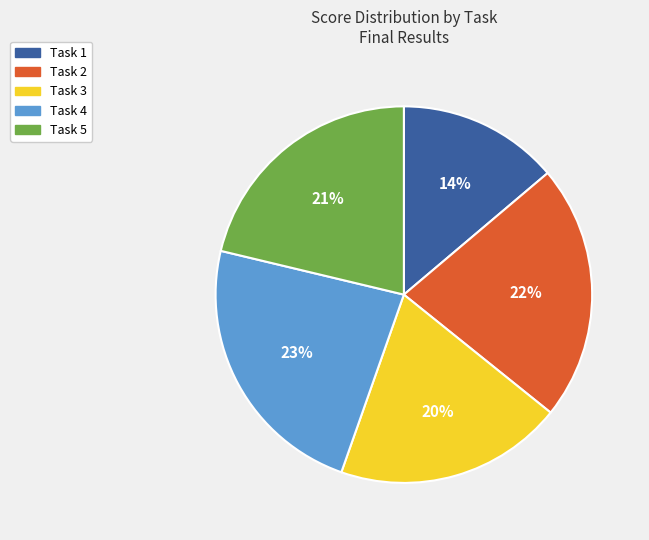

Which slice is the largest?

Task 4